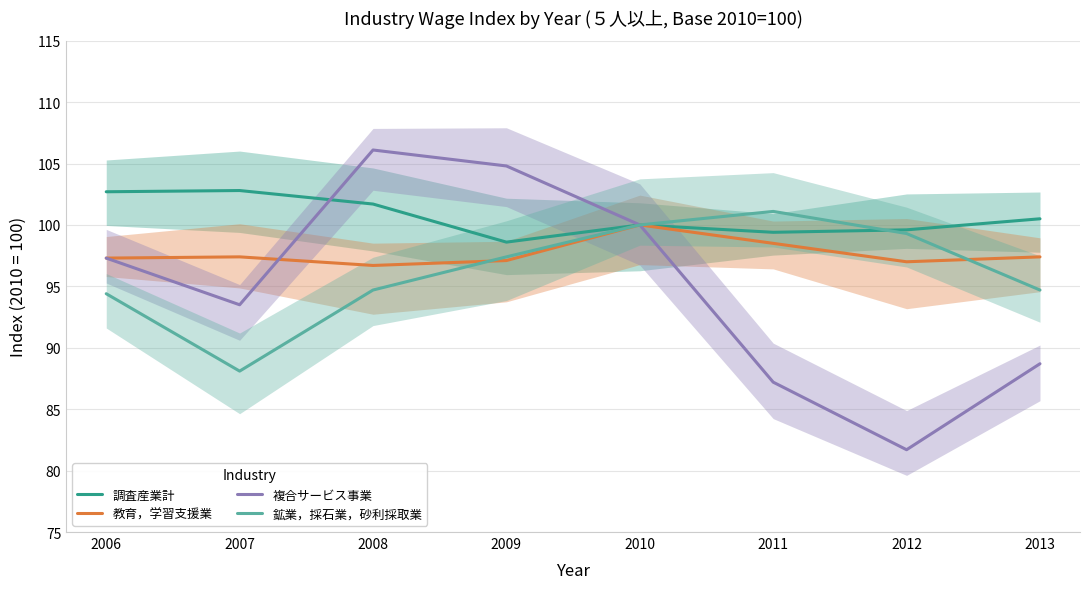

Which category has the lowest value across all series?

2012